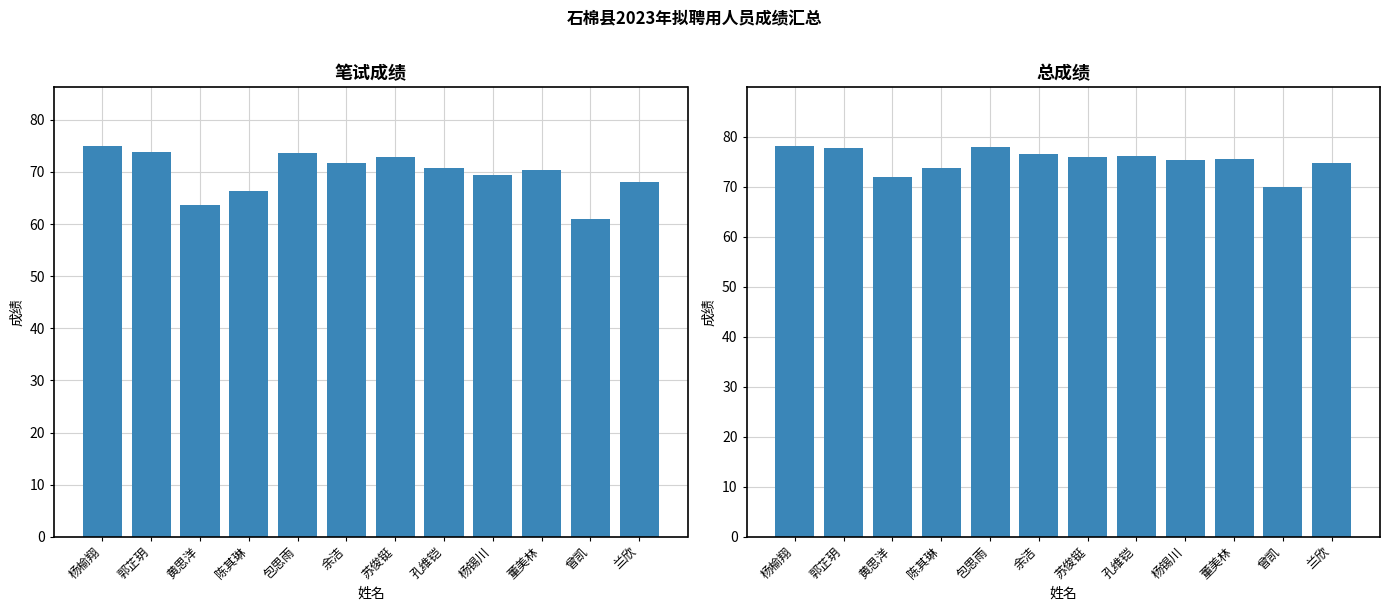

What is the difference between the 总成绩 values at 苏俊铤 and 郭芷玥?

1.8